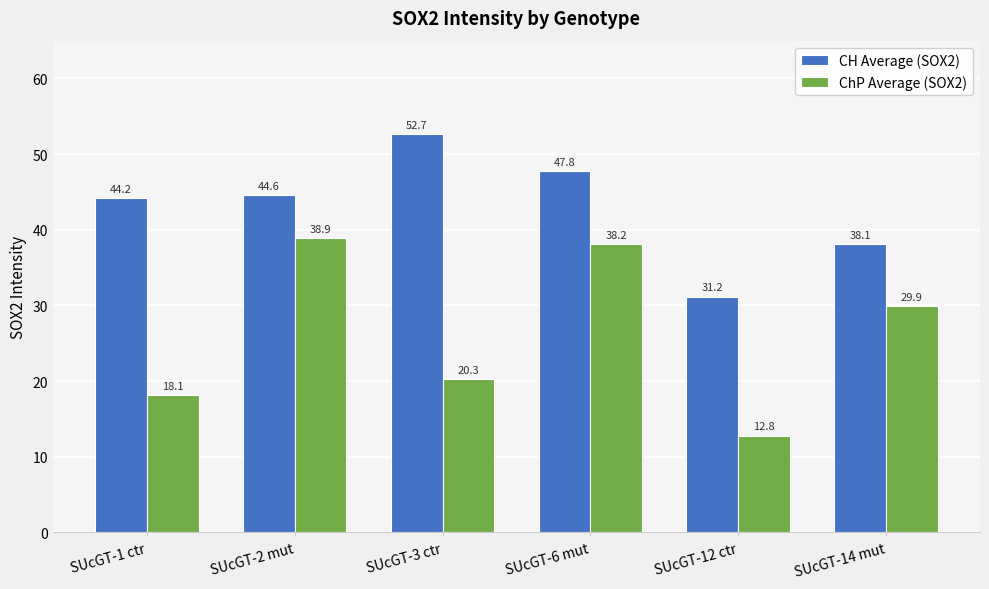

Reading left to right, extract all data points from this chart.

CH Average (SOX2): SUcGT-1 ctr=44.2	SUcGT-2 mut=44.6	SUcGT-3 ctr=52.7	SUcGT-6 mut=47.8	SUcGT-12 ctr=31.2	SUcGT-14 mut=38.1
ChP Average (SOX2): SUcGT-1 ctr=18.1	SUcGT-2 mut=38.9	SUcGT-3 ctr=20.3	SUcGT-6 mut=38.2	SUcGT-12 ctr=12.8	SUcGT-14 mut=29.9